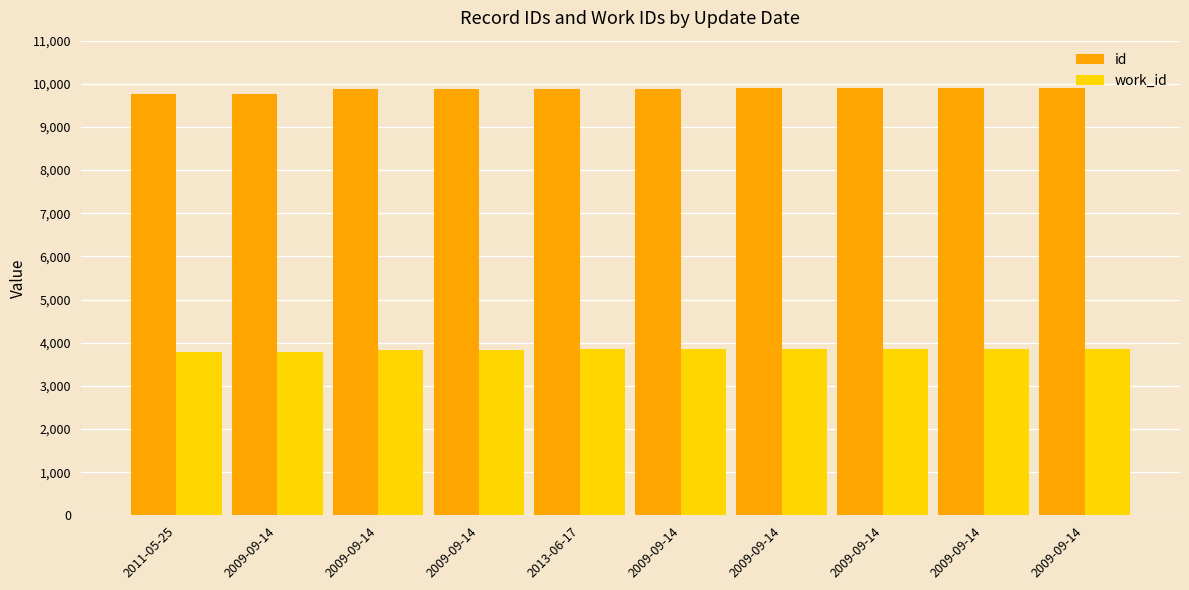

At 2009-09-14, list the series in order from smallest to largest.

work_id, id